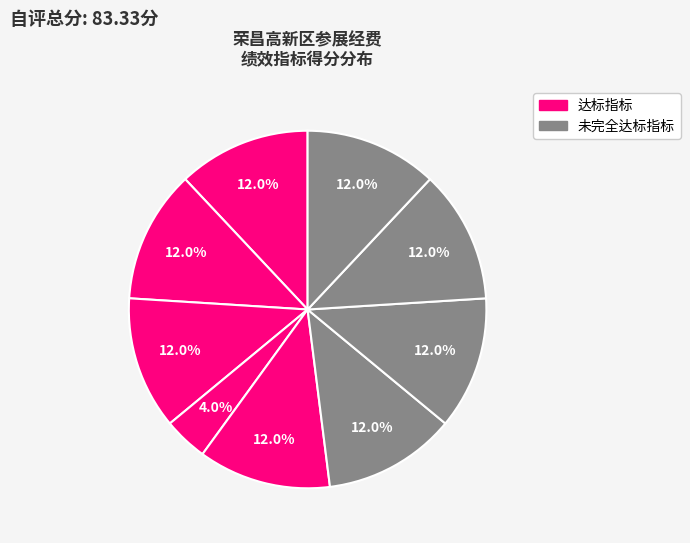

To the nearest percent, what is the average slice percentage?

11%